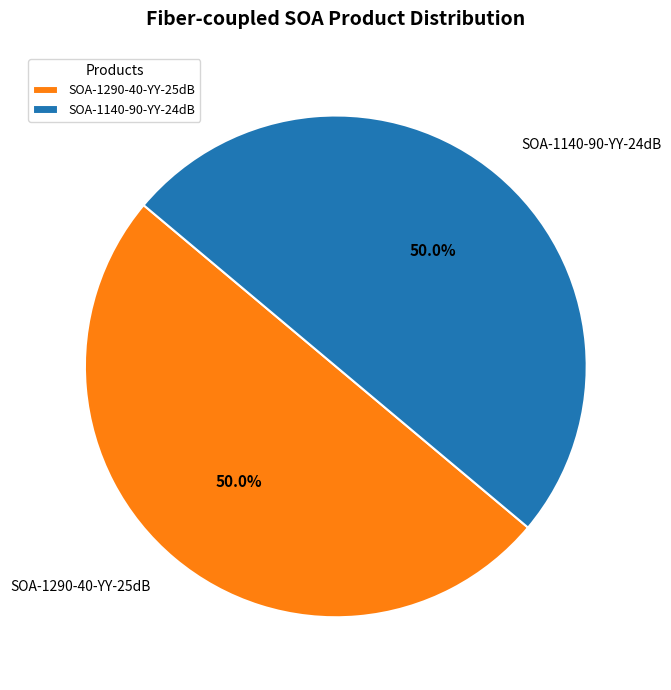

Approximately how many times larger is the value at SOA-1290-40-YY-25dB compared to SOA-1140-90-YY-24dB?

1.0